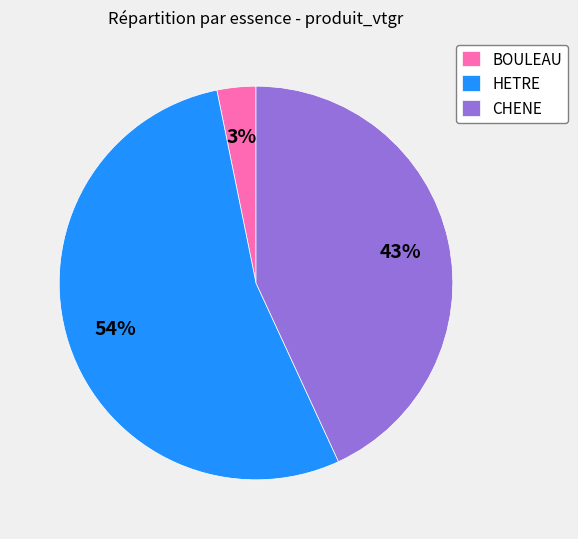

How many slices are in this pie chart?

3